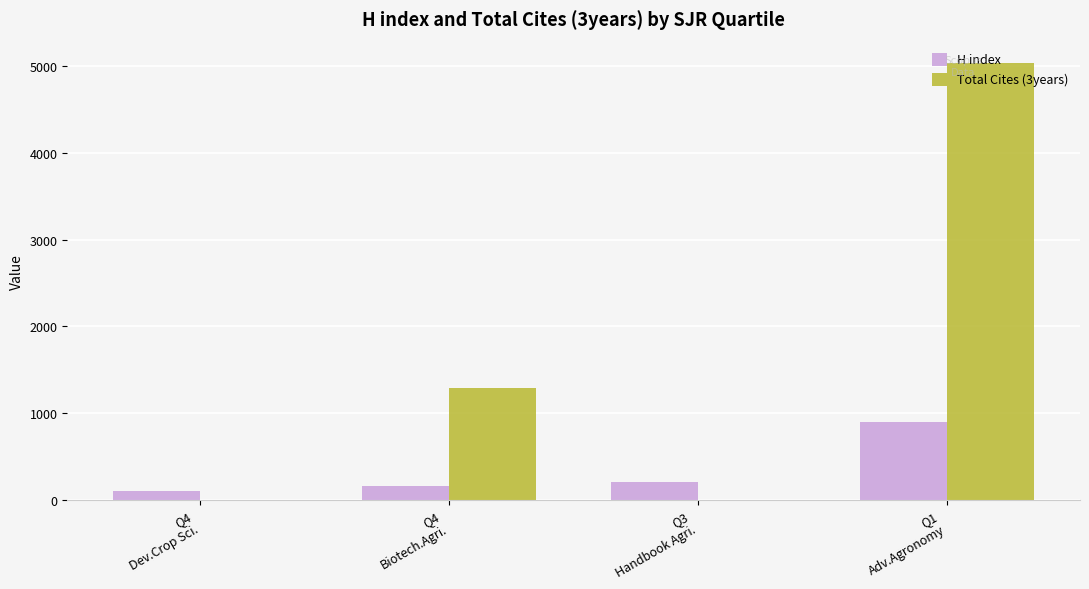

Which series changed the most between Q4
Dev.Crop Sci. and Q1
Adv.Agronomy?

Total Cites (3years)